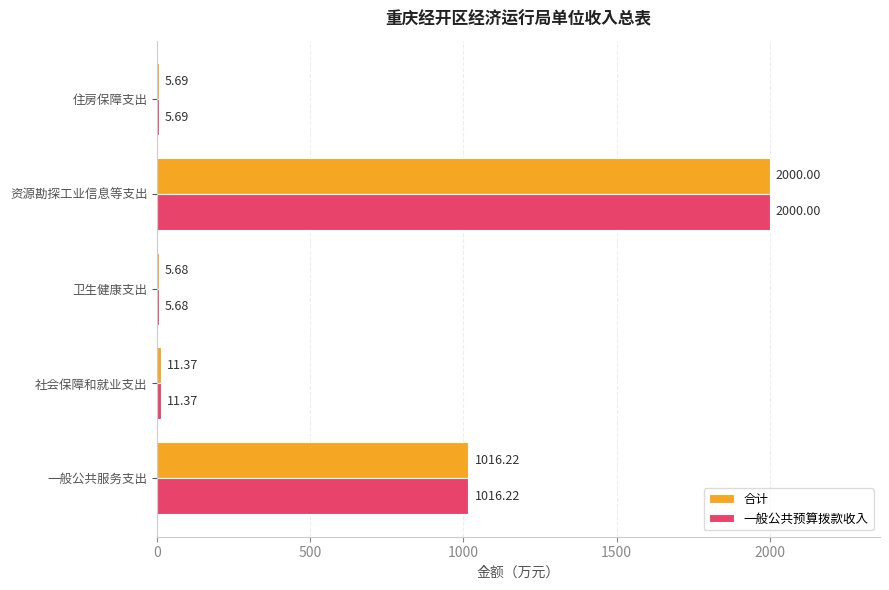

What is the sum of the 合计 values at 住房保障支出 and 社会保障和就业支出?

17.1